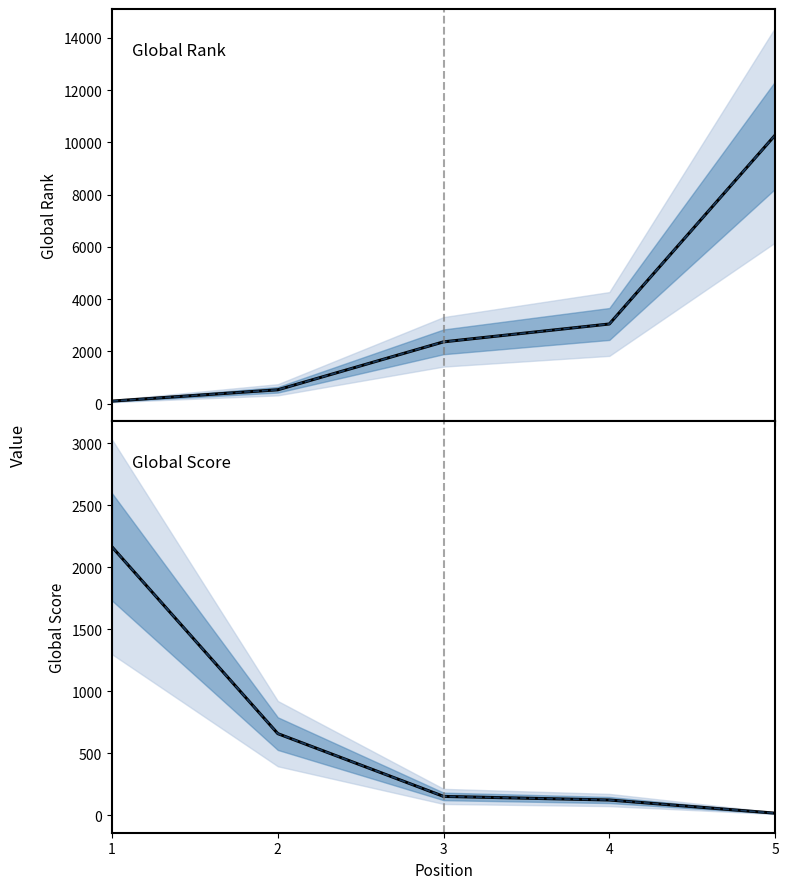

What is the spread (max minus min) of values at 2?

125